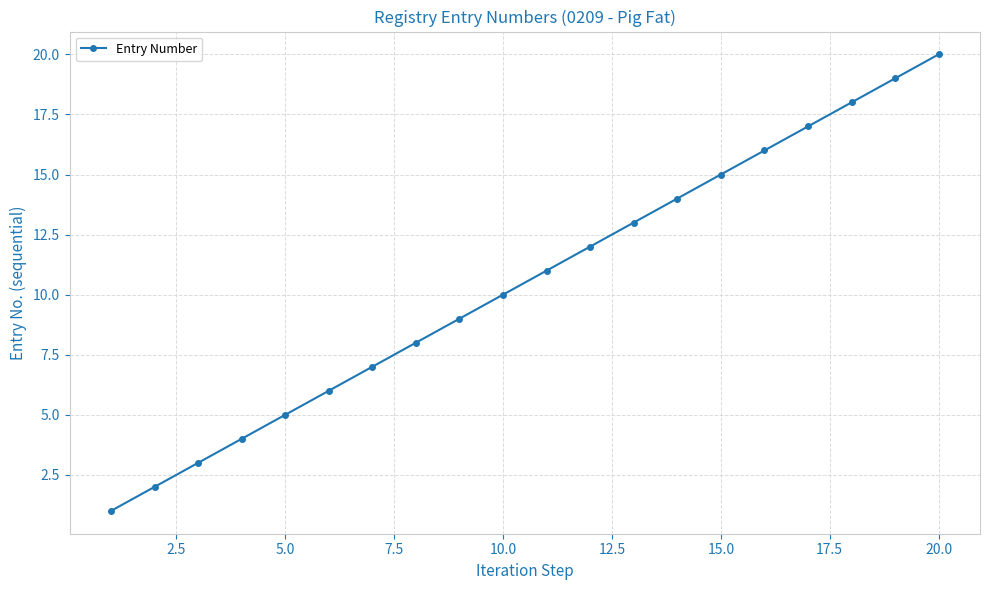

How many data points are less than 11?

10